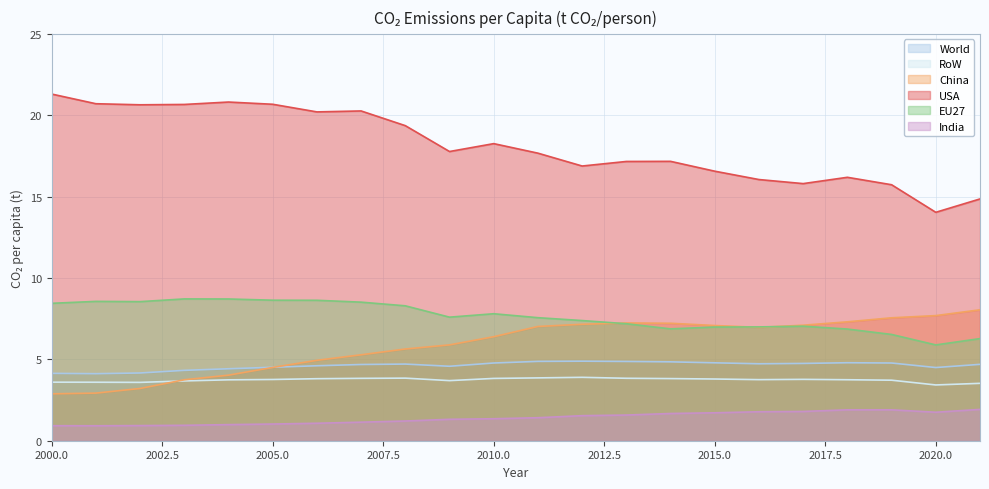

Reading left to right, what are all the values shown in this chart?

World: 2000=4.1	2001=4.1	2002=4.2	2003=4.3	2004=4.4	2005=4.5	2006=4.6	2007=4.7	2008=4.7	2009=4.6	2010=4.8	2011=4.9	2012=4.9	2013=4.9	2014=4.8	2015=4.8	2016=4.7	2017=4.7	2018=4.8	2019=4.8	2020=4.5	2021=4.7
RoW: 2000=3.6	2001=3.6	2002=3.6	2003=3.7	2004=3.7	2005=3.8	2006=3.8	2007=3.8	2008=3.8	2009=3.7	2010=3.8	2011=3.9	2012=3.9	2013=3.8	2014=3.8	2015=3.8	2016=3.8	2017=3.8	2018=3.7	2019=3.7	2020=3.4	2021=3.5
China: 2000=2.9	2001=2.9	2002=3.2	2003=3.7	2004=4.0	2005=4.5	2006=4.9	2007=5.3	2008=5.6	2009=5.9	2010=6.4	2011=7.0	2012=7.2	2013=7.2	2014=7.2	2015=7.1	2016=7.0	2017=7.1	2018=7.3	2019=7.6	2020=7.7	2021=8.0
USA: 2000=21.3	2001=20.7	2002=20.6	2003=20.7	2004=20.8	2005=20.7	2006=20.2	2007=20.3	2008=19.4	2009=17.8	2010=18.3	2011=17.7	2012=16.9	2013=17.2	2014=17.2	2015=16.6	2016=16.1	2017=15.8	2018=16.2	2019=15.7	2020=14.0	2021=14.9
EU27: 2000=8.4	2001=8.6	2002=8.5	2003=8.7	2004=8.7	2005=8.6	2006=8.6	2007=8.5	2008=8.3	2009=7.6	2010=7.8	2011=7.6	2012=7.4	2013=7.2	2014=6.9	2015=7.0	2016=7.0	2017=7.0	2018=6.9	2019=6.5	2020=5.9	2021=6.3
India: 2000=0.9	2001=0.9	2002=0.9	2003=0.9	2004=1.0	2005=1.0	2006=1.1	2007=1.1	2008=1.2	2009=1.3	2010=1.4	2011=1.4	2012=1.5	2013=1.6	2014=1.7	2015=1.7	2016=1.8	2017=1.8	2018=1.9	2019=1.9	2020=1.8	2021=1.9